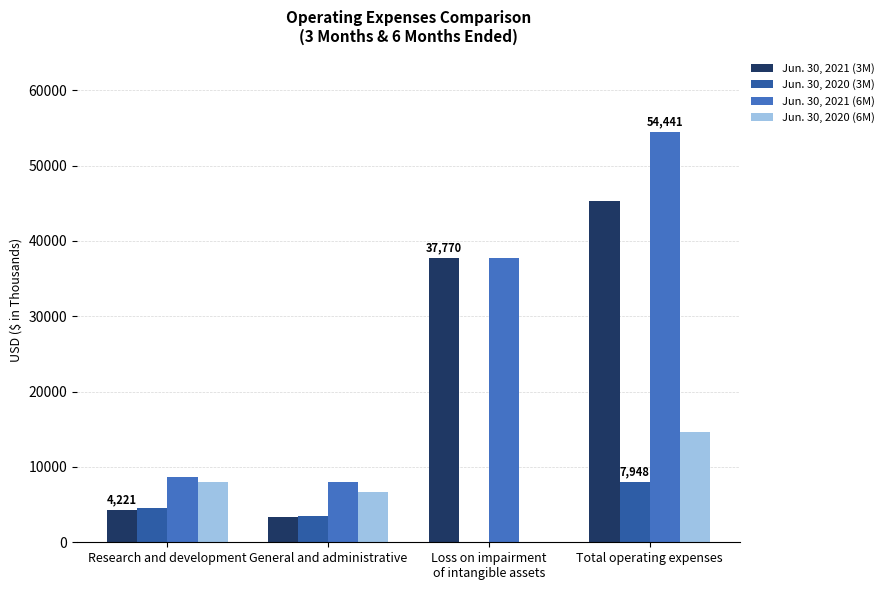

Count the number of data series in this chart.

4